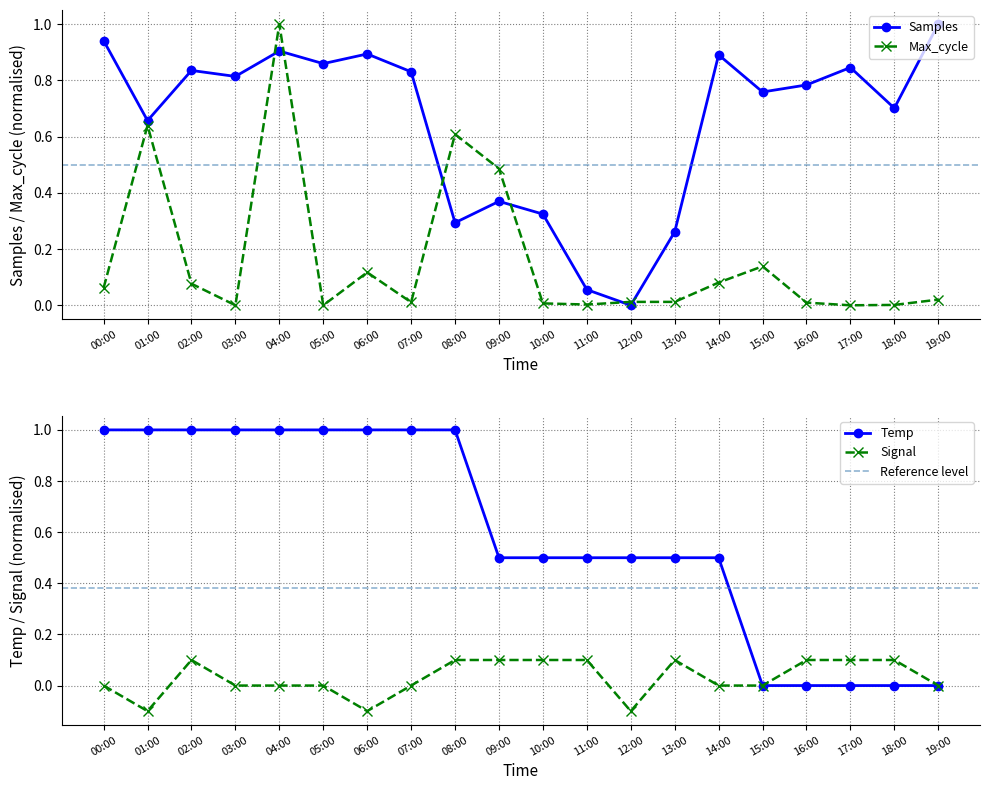

In Max_cycle, how many points are higher than both neighbors (excluding endpoints)?

5